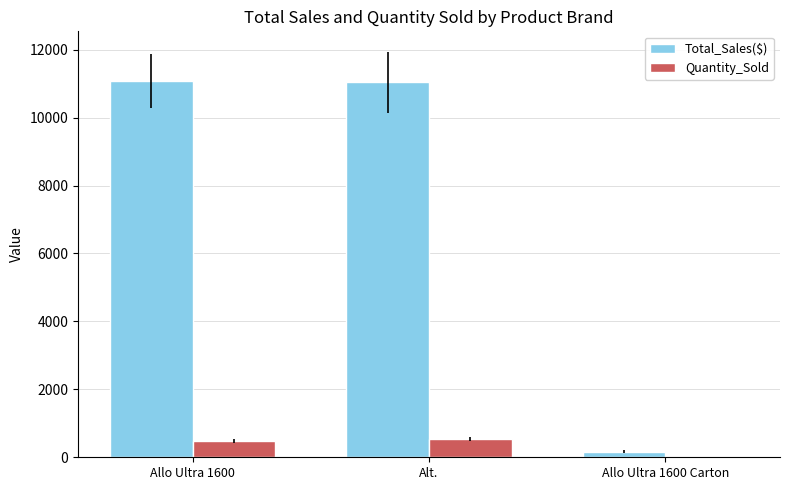

Between Allo Ultra 1600 and Allo Ultra 1600 Carton, which series saw the biggest shift?

Total_Sales($)